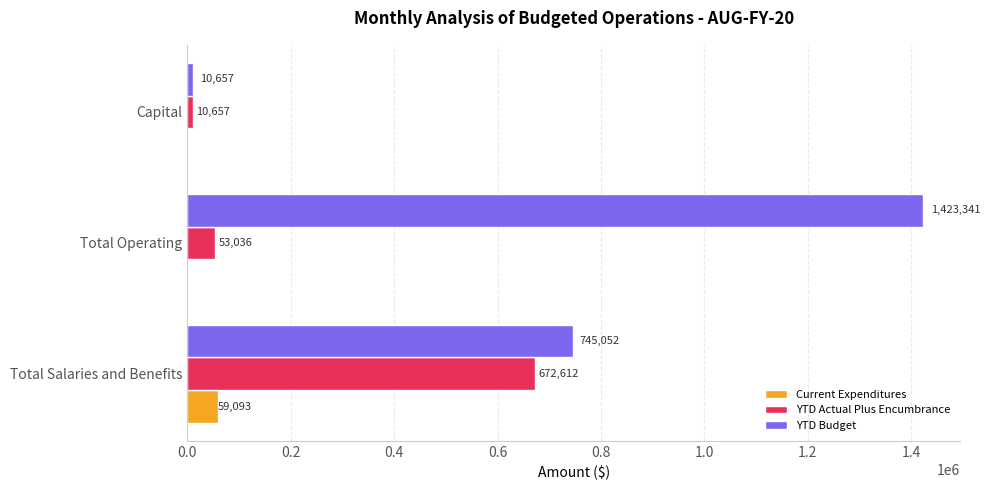

Is it true that YTD Actual Plus Encumbrance equals 1201989.3 at Total Salaries and Benefits?

False